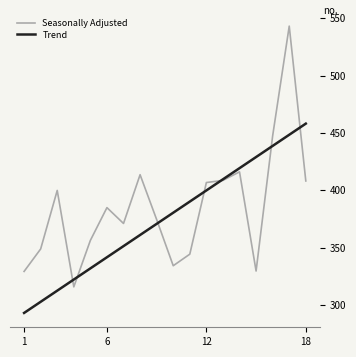

True or false: Trend has more than 1 interior local peaks.

False